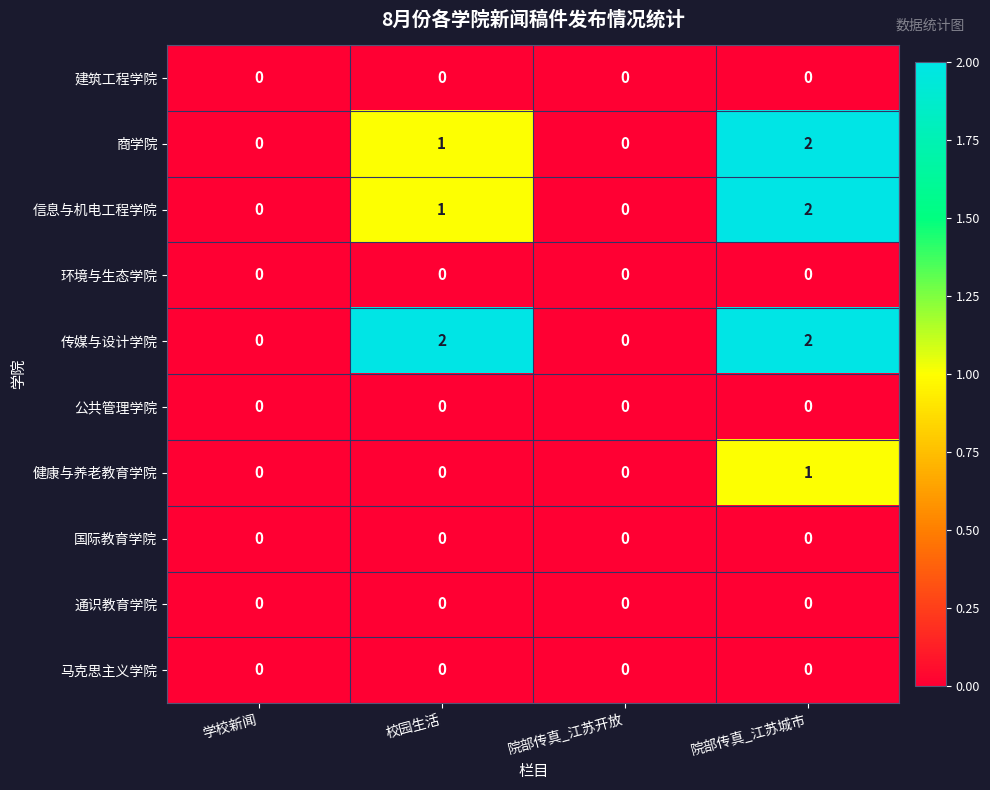

What is the spread (max minus min) of values at 院部传真_江苏城市?

2